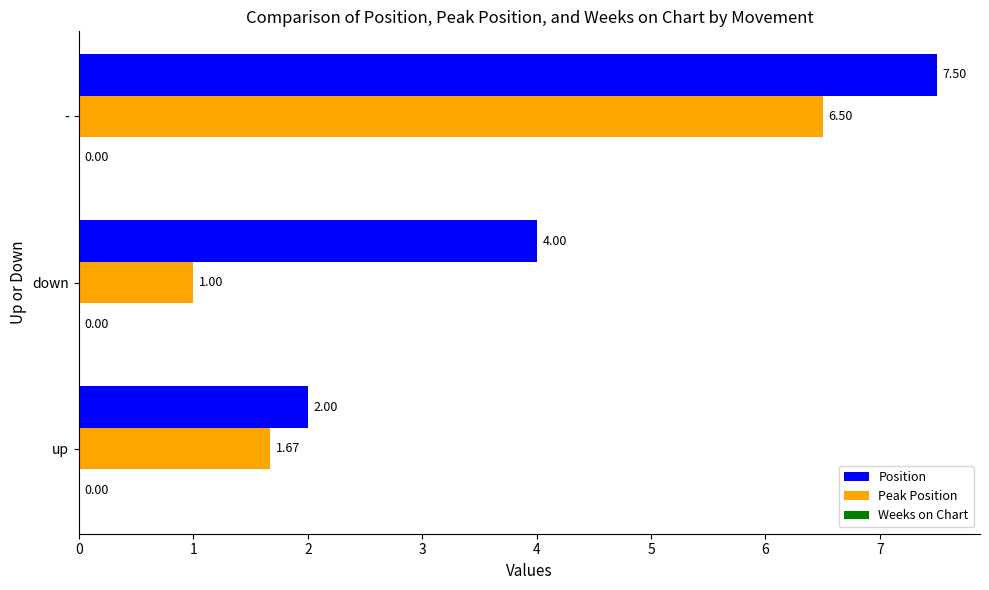

Is the value of Peak Position at - greater than the value of Position at down?

Yes